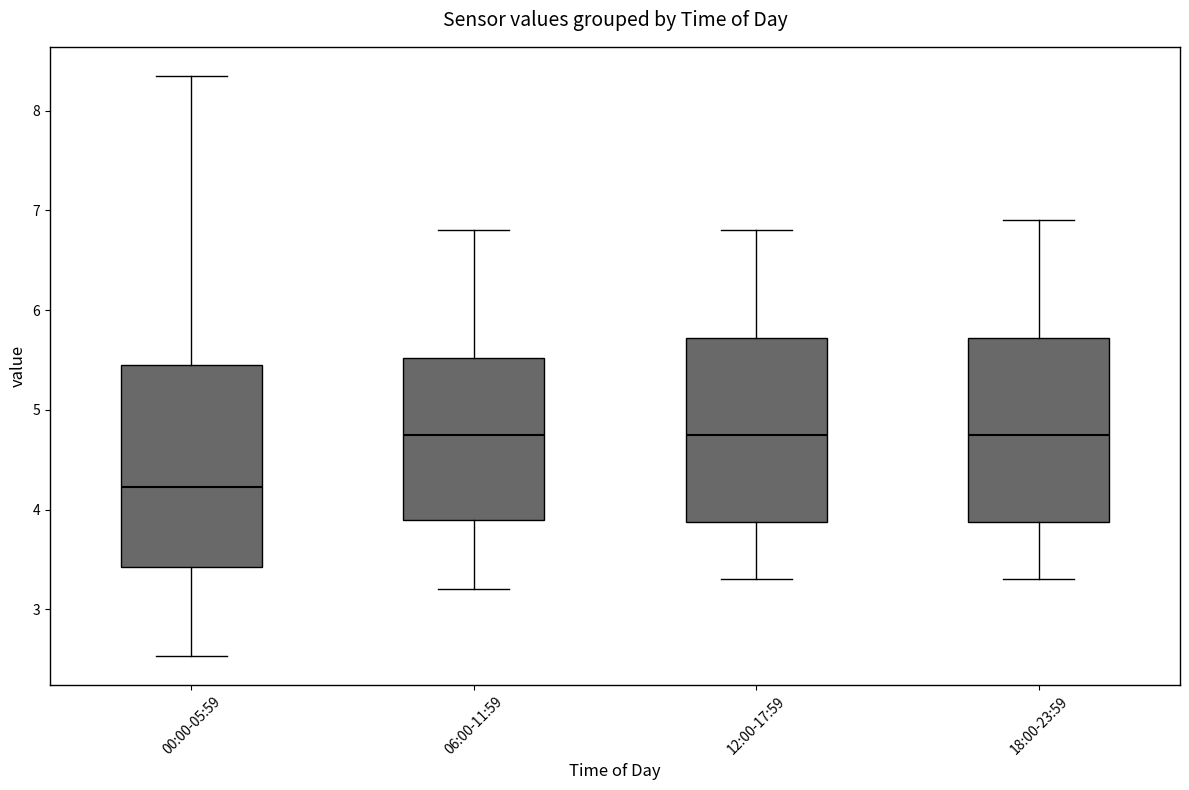

Where does the lower whisker of the box for 06:00-11:59 end on the y-axis? The values are not printed on the chart, so give them approximately, as read against the axis.

3.2